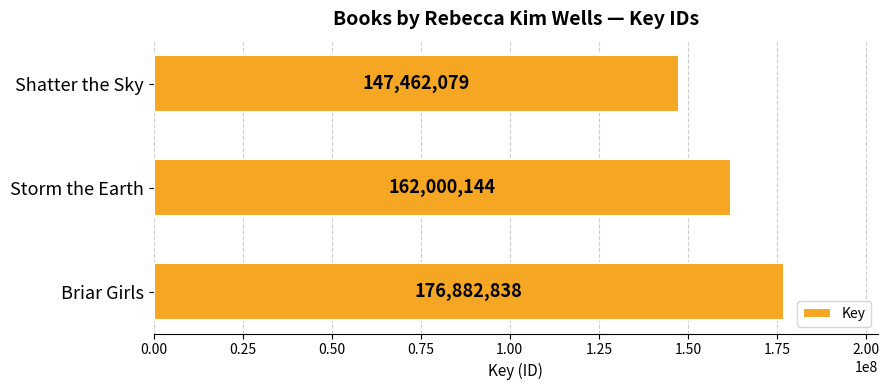

Does the chart contain any negative values?

No